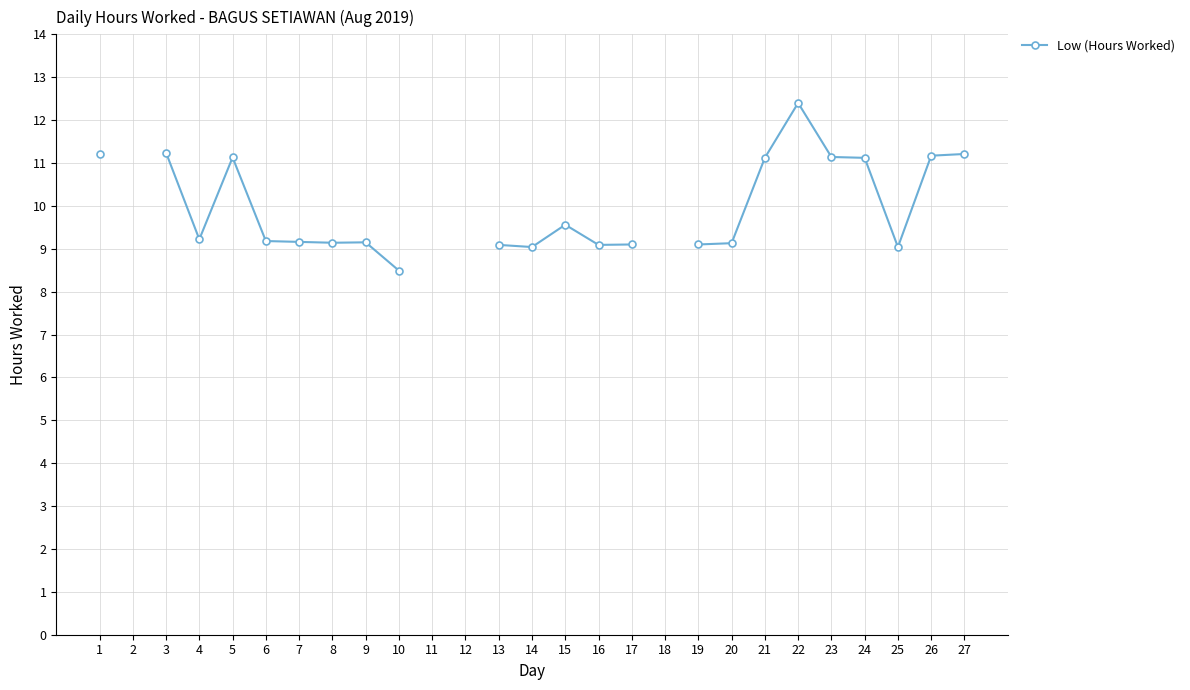

The chart shows a value of 9.0 at 25. True or false?

True